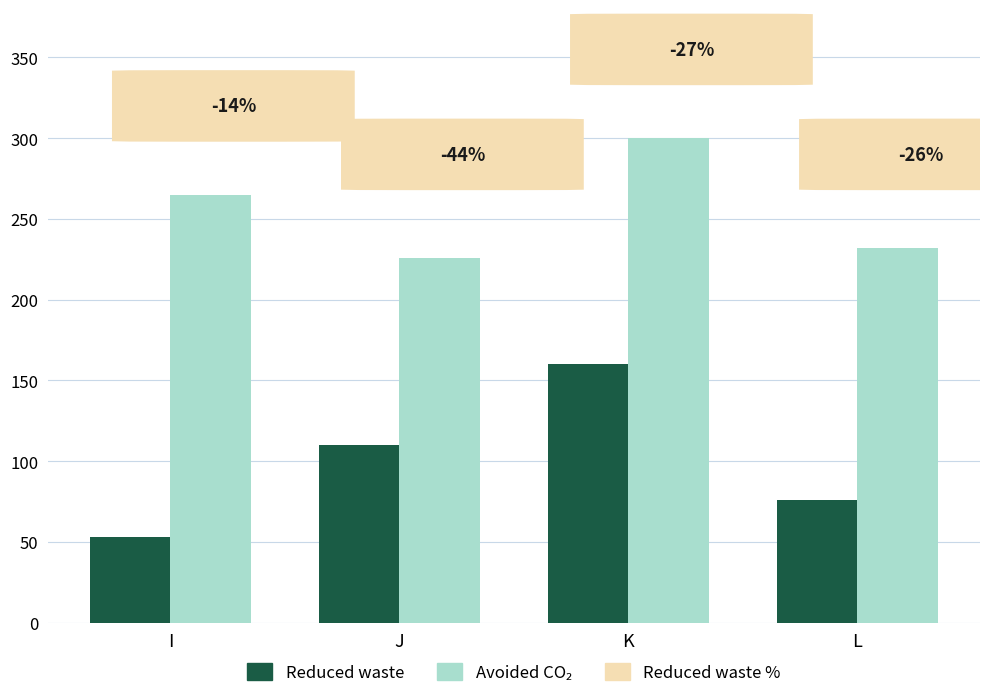

How many groups of bars are there?

4